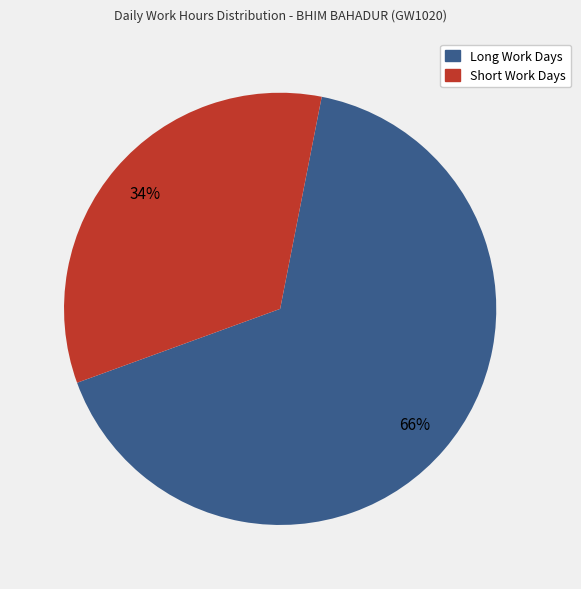

Does any single category account for the majority?

Yes